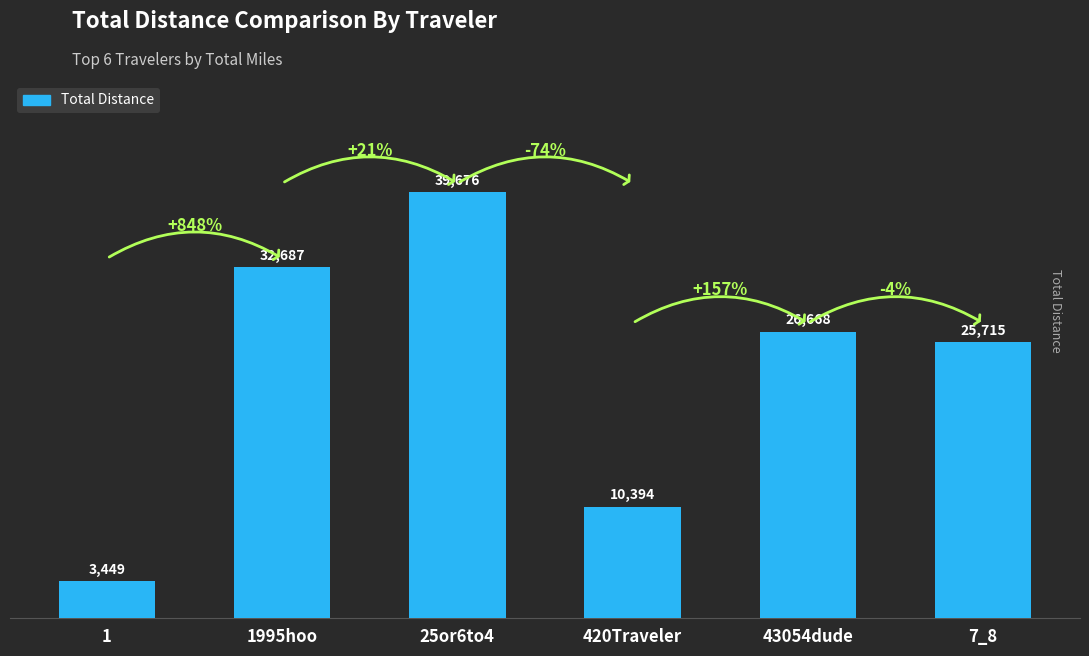

How many distinct data groups are displayed?

1